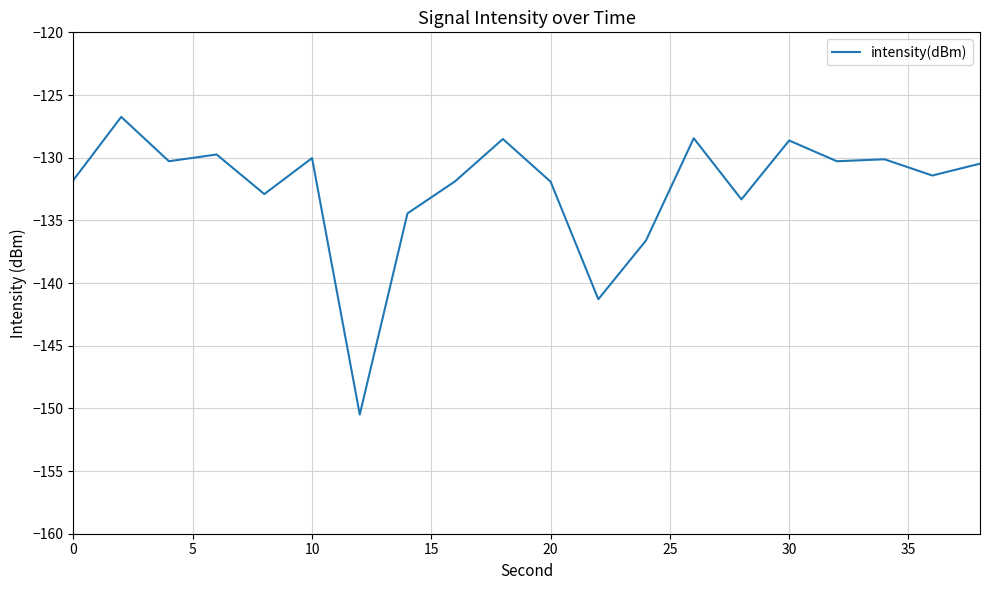

What is the difference between the maximum and minimum values?

23.7